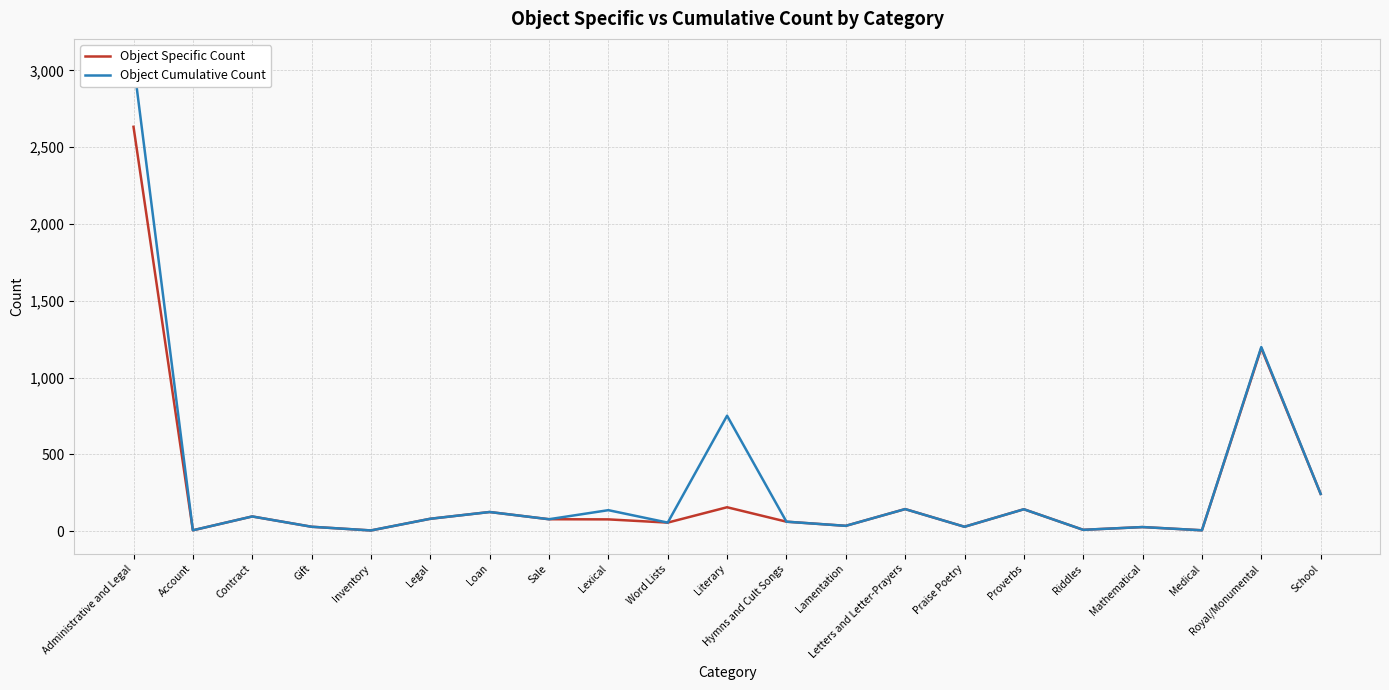

What is the label of the 18th point from the right?

Gift